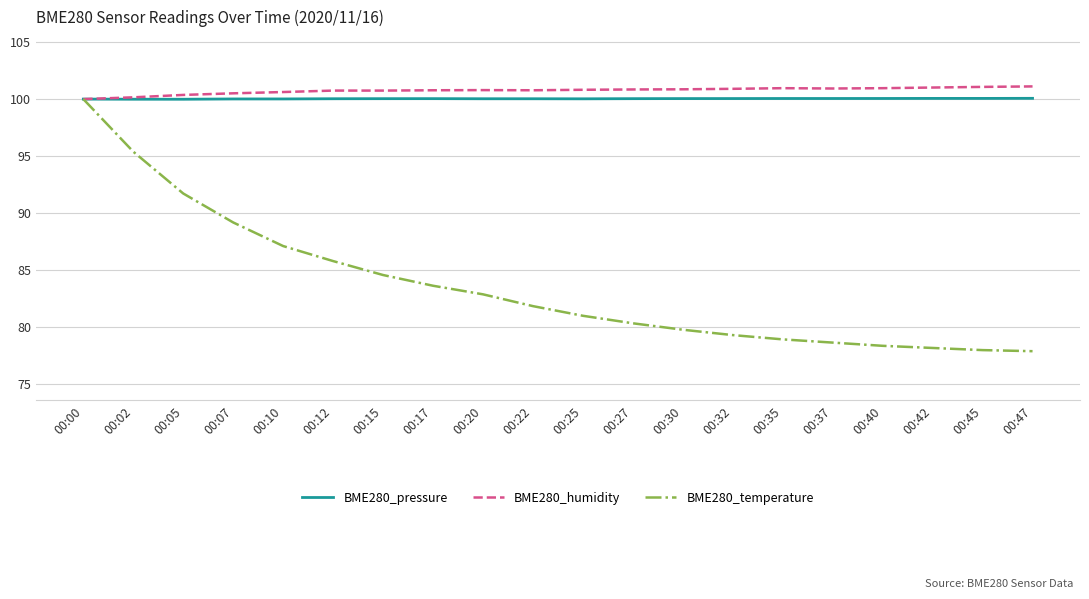

True or false: BME280_pressure has more than 0 interior local peaks.

True